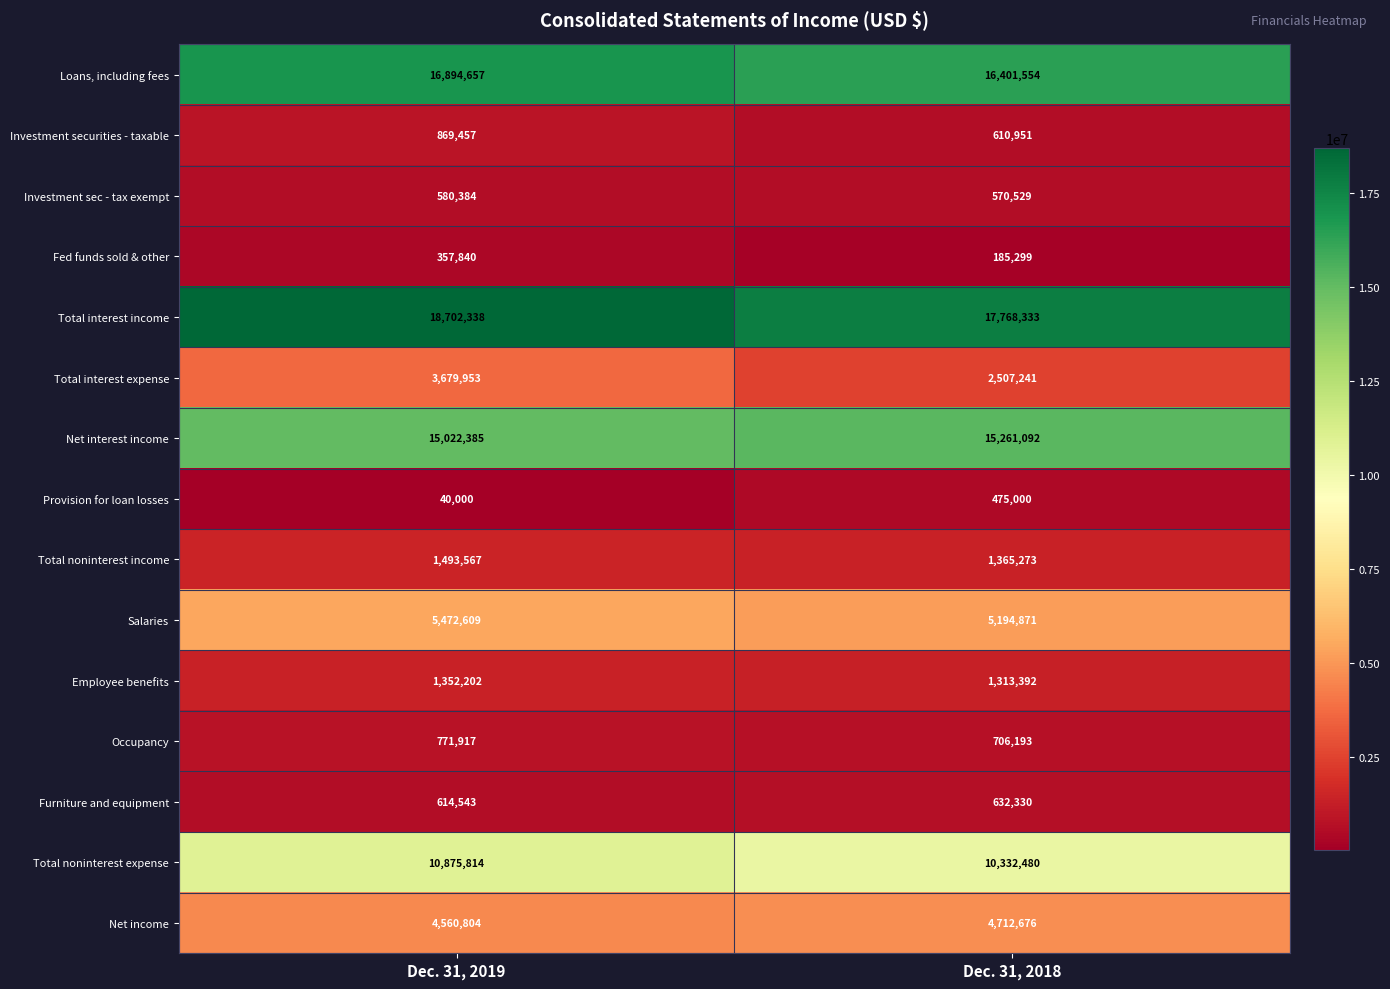

Reading right to left, transcribe all the data shown in this chart.

Loans, including fees: 16401554	16894657
Investment securities - taxable: 610951	869457
Investment sec - tax exempt: 570529	580384
Fed funds sold & other: 185299	357840
Total interest income: 17768333	18702338
Total interest expense: 2507241	3679953
Net interest income: 15261092	15022385
Provision for loan losses: 475000	40000
Total noninterest income: 1365273	1493567
Salaries: 5194871	5472609
Employee benefits: 1313392	1352202
Occupancy: 706193	771917
Furniture and equipment: 632330	614543
Total noninterest expense: 10332480	10875814
Net income: 4712676	4560804